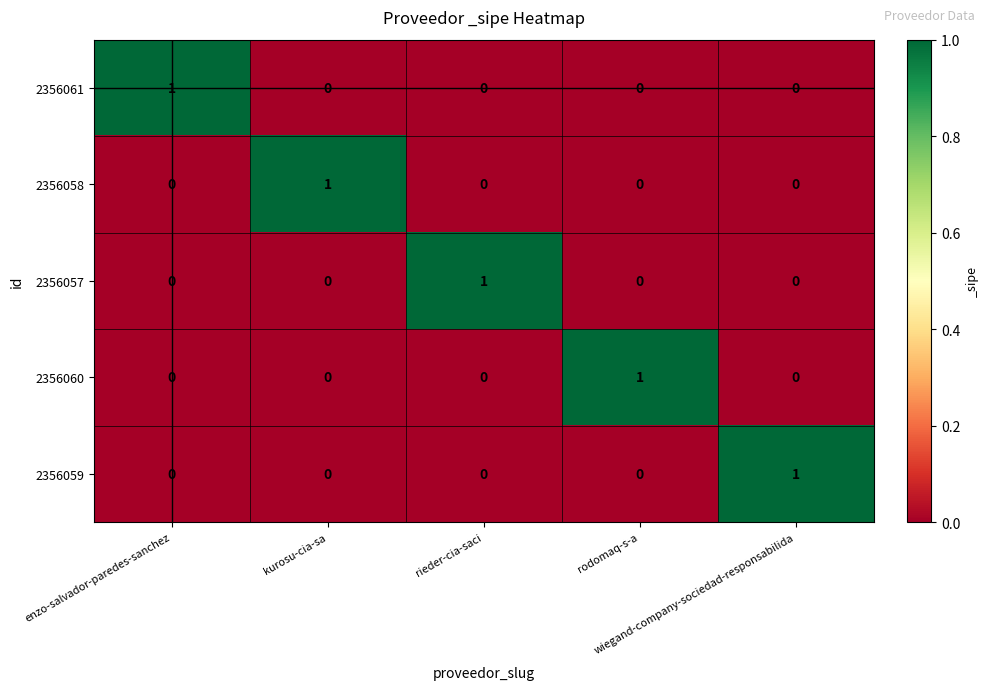

Count the 2356057 values in the range 0 to 1.

5